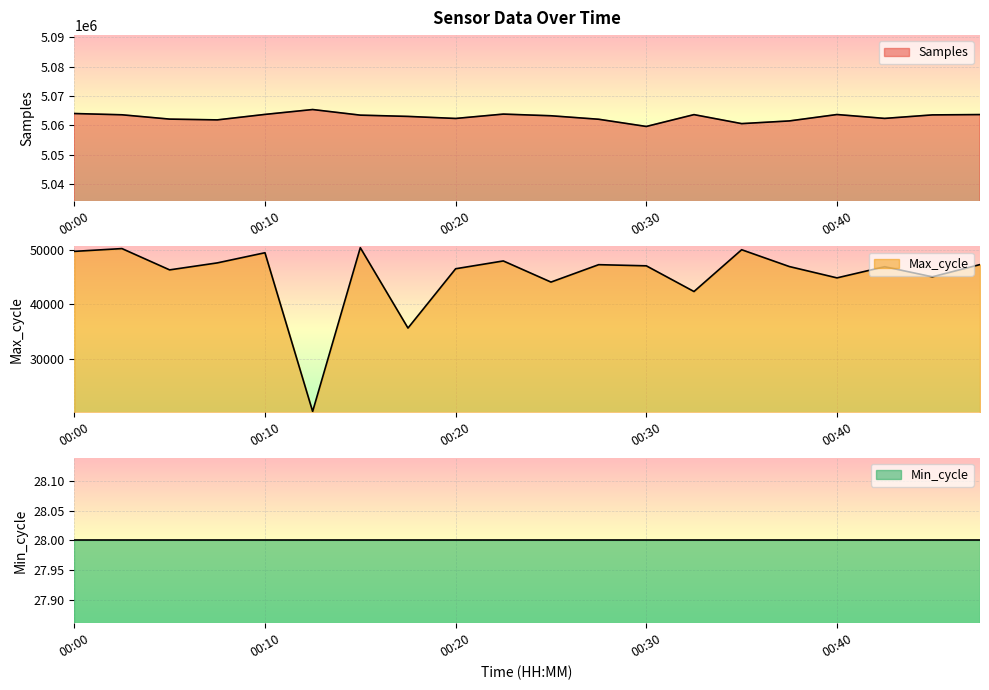

True or false: Samples and Max_cycle cross at least once.

False